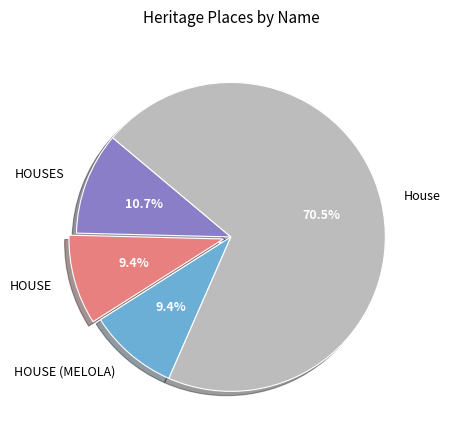

To the nearest percent, what is the difference between the largest and smallest slice percentages?

61%